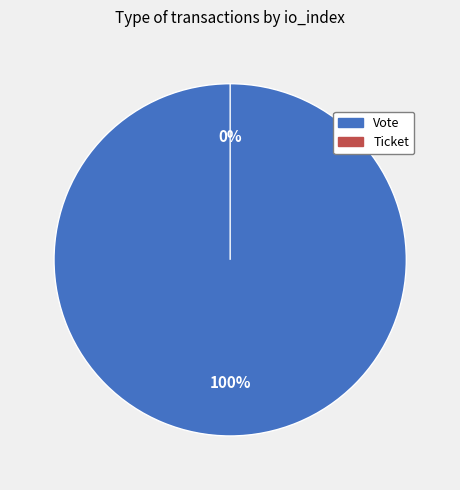

Count the number of slices in the pie.

2